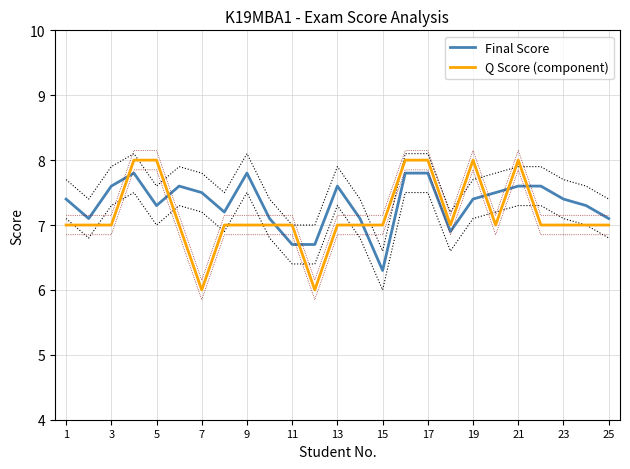

How many values in the Q Score (component) series are below 7?

2